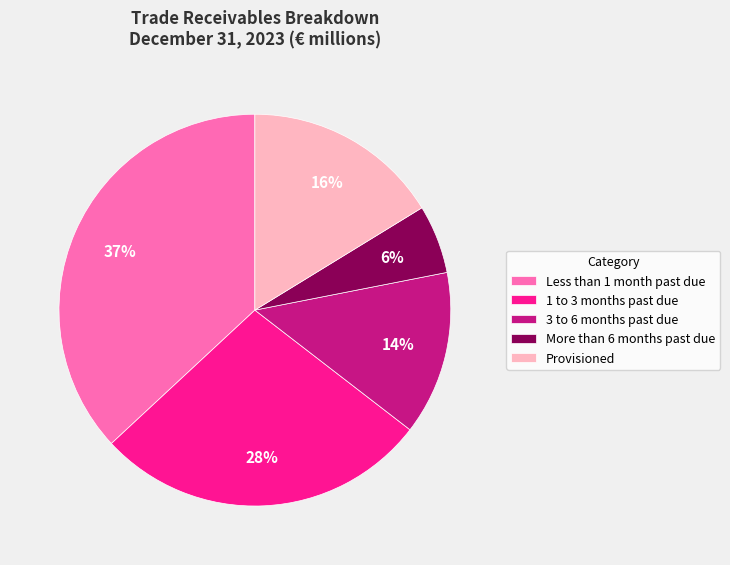

Combined, do Provisioned and More than 6 months past due account for over 50%?

No